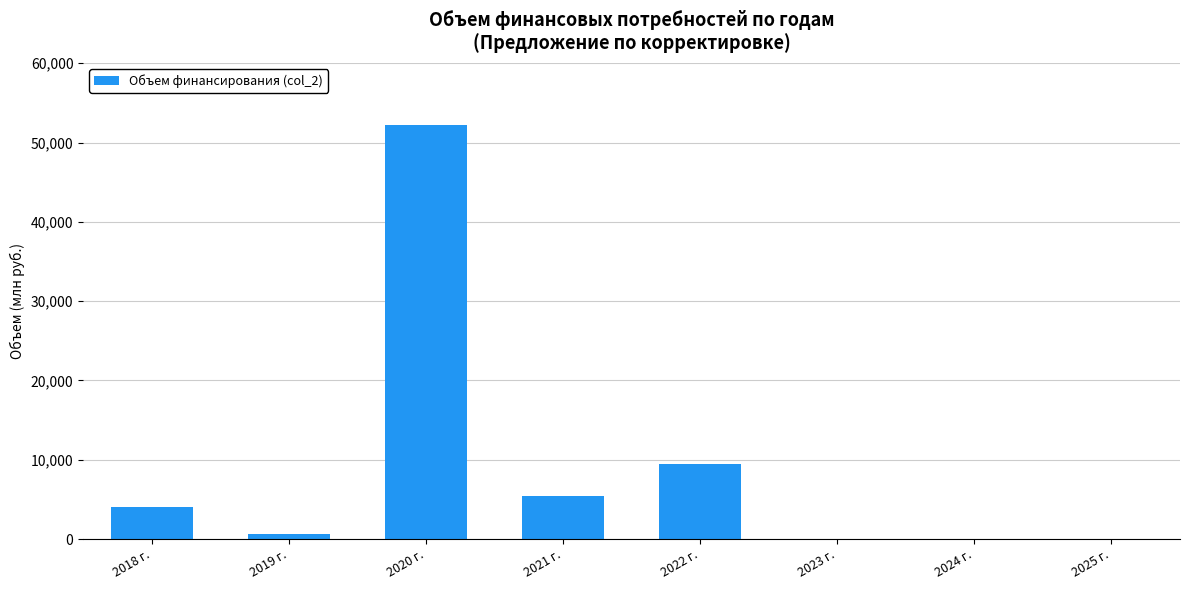

What is the sum of the values at 2022 г. and 2025 г.?

9488.9